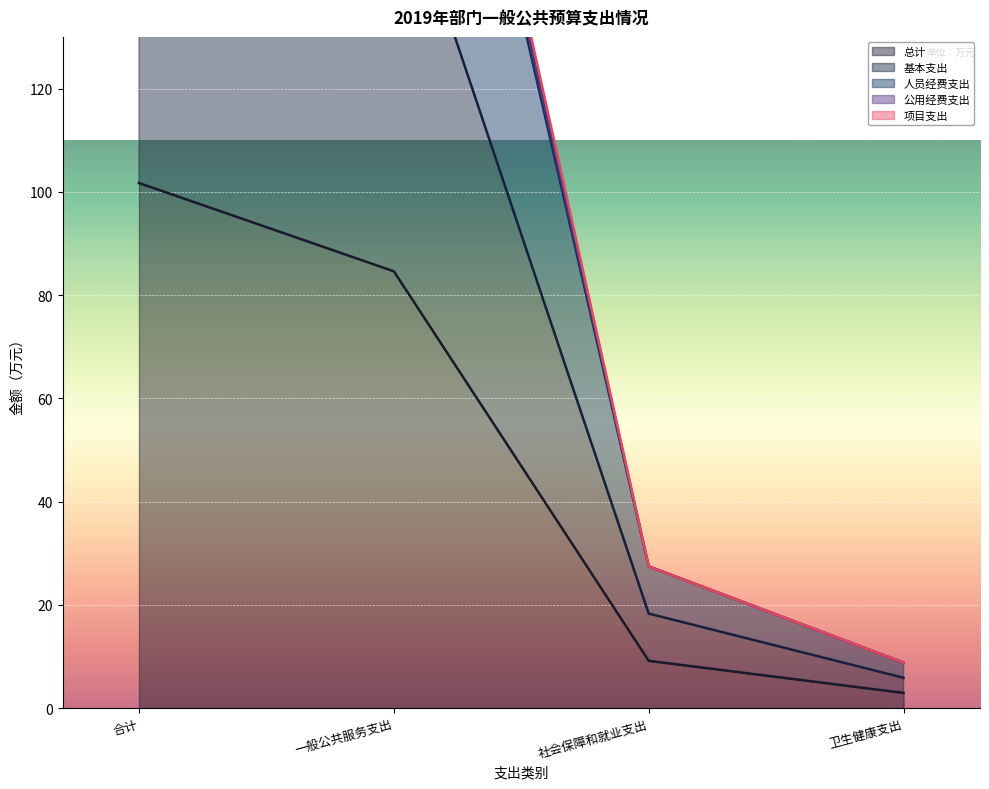

True or false: 总计 and 人员经费支出 cross at least once.

False